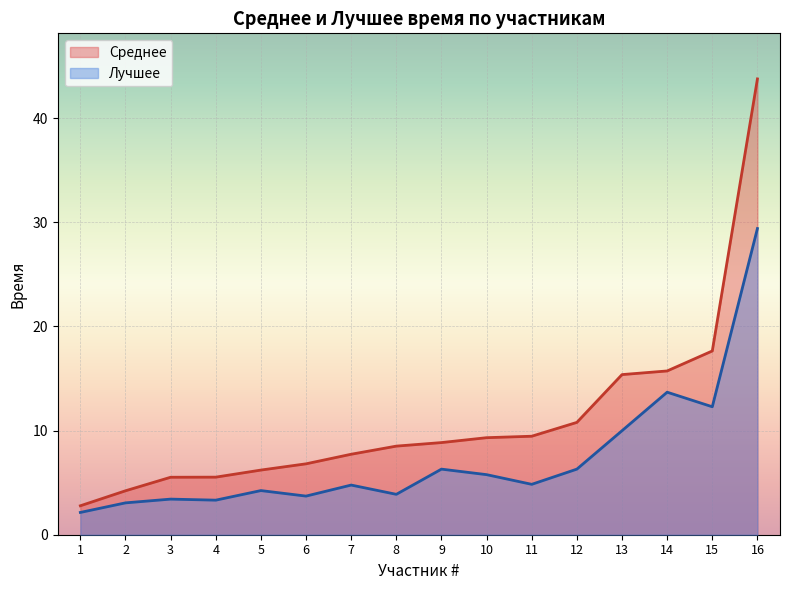

Which series has the largest total across all categories?

Среднее